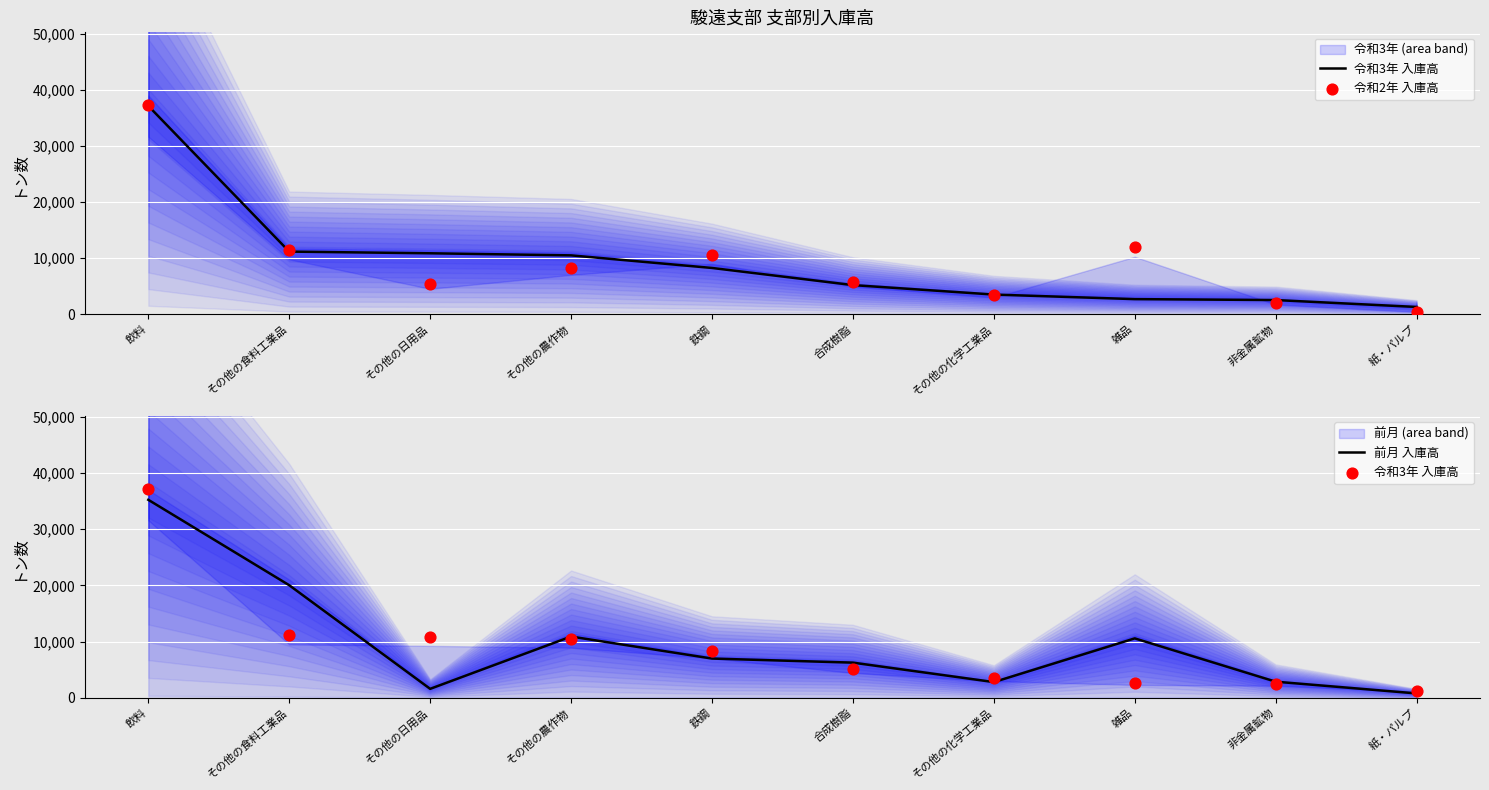

Which series has the widest spread of Y values?

令和2年 入庫高